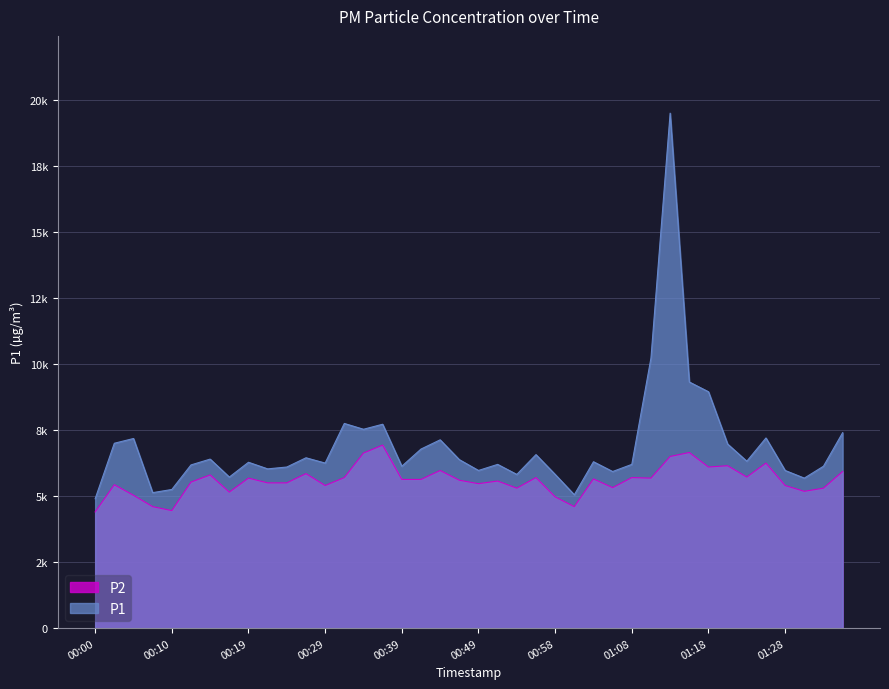

Rank the categories by P2 value from highest to lowest.

00:36, 01:15, 00:34, 01:13, 01:25, 01:20, 01:18, 00:44, 01:35, 00:27, 00:15, 01:23, 00:32, 00:56, 01:08, 00:19, 01:11, 01:03, 00:39, 00:41, 00:46, 00:51, 00:12, 00:22, 00:24, 00:49, 00:02, 00:29, 01:28, 01:06, 00:54, 01:33, 01:30, 00:17, 00:05, 00:58, 00:07, 01:01, 00:10, 00:00